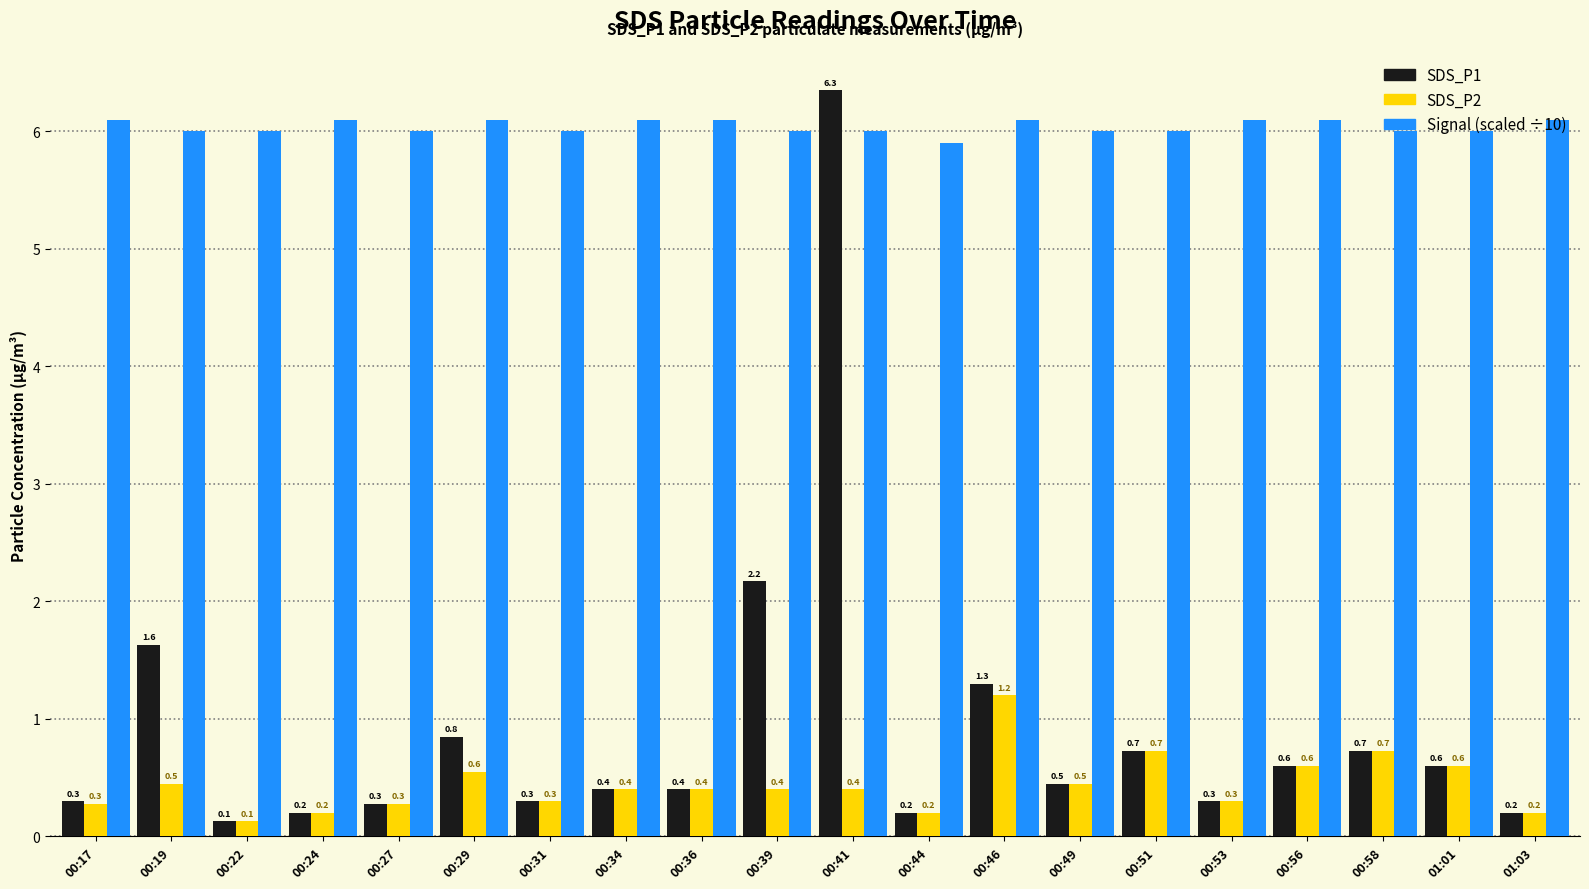

What is the lowest value of the SDS_P2 series?

0.1